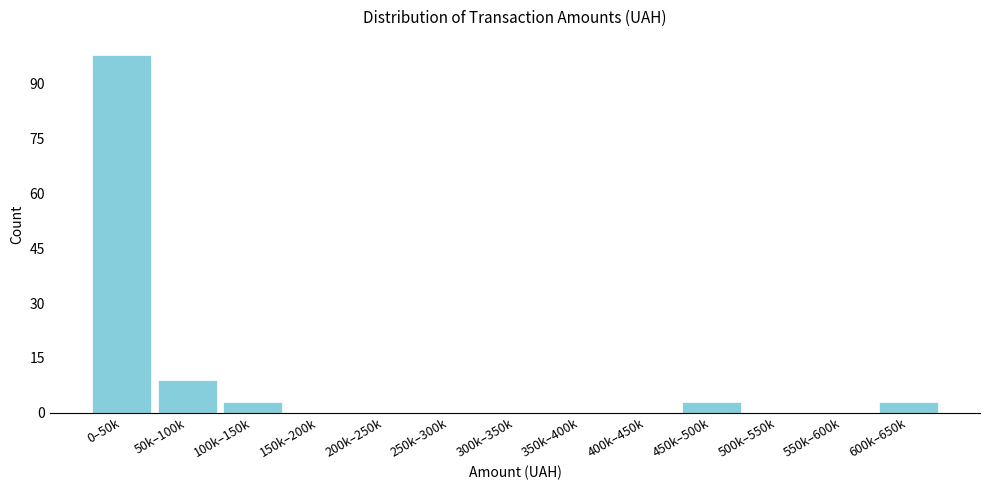

Reading left to right, what are all the values shown in this chart?

0–50k=98	50k–100k=9	100k–150k=3	150k–200k=0	200k–250k=0	250k–300k=0	300k–350k=0	350k–400k=0	400k–450k=0	450k–500k=3	500k–550k=0	550k–600k=0	600k–650k=3